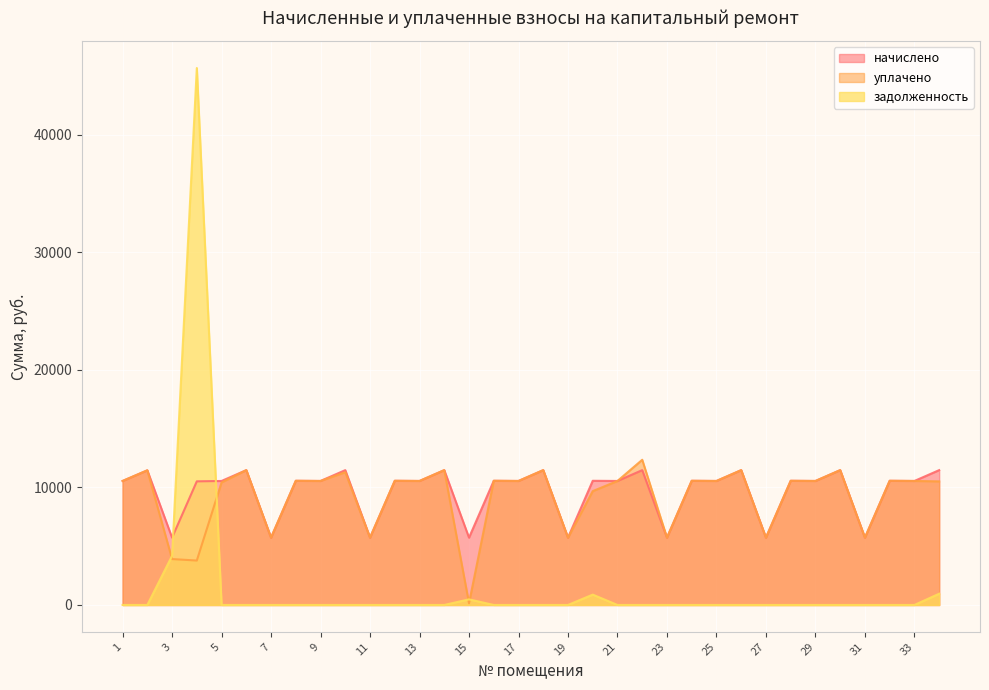

What is the difference between the maximum and minimum values in the начислено series?

5744.6